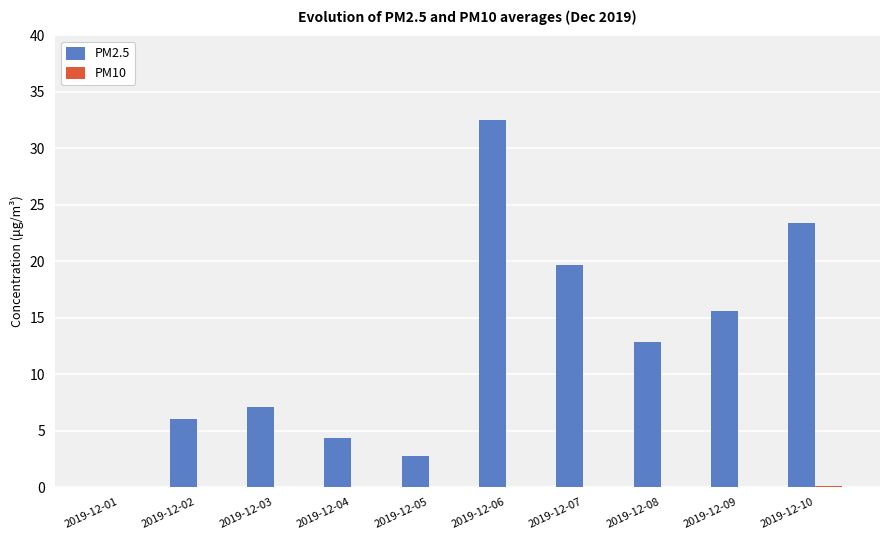

The value of PM2.5 at 2019-12-02 is 2.7. True or false?

False